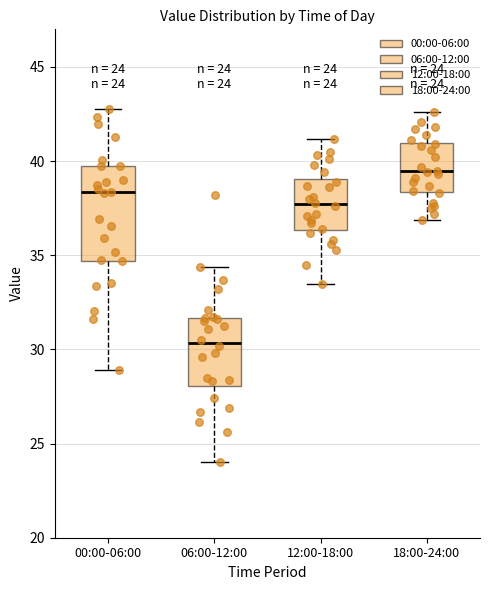

Comparing the boxes themselves (not the whiskers), which one is the tallest?

00:00-06:00